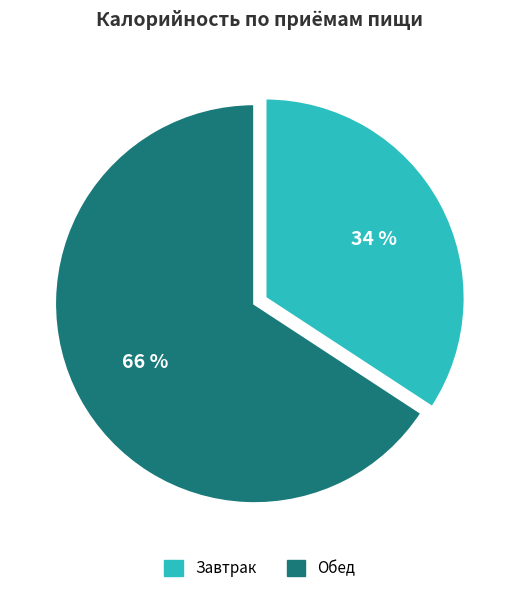

Is the sum of Завтрак and Обед greater than half?

Yes